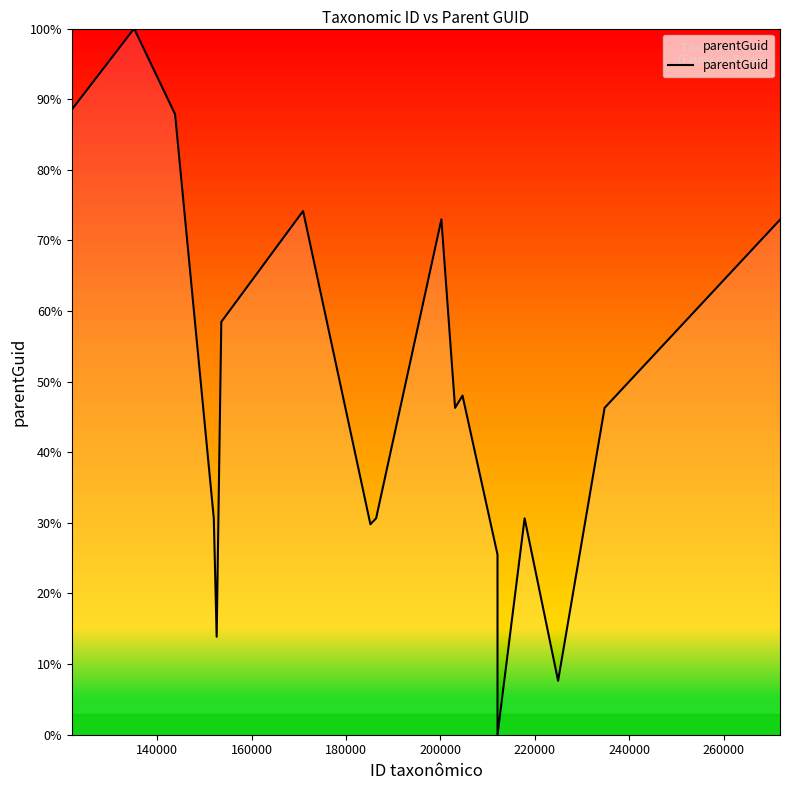

How many interior local peaks (higher than both neighbors) does the data have?

5